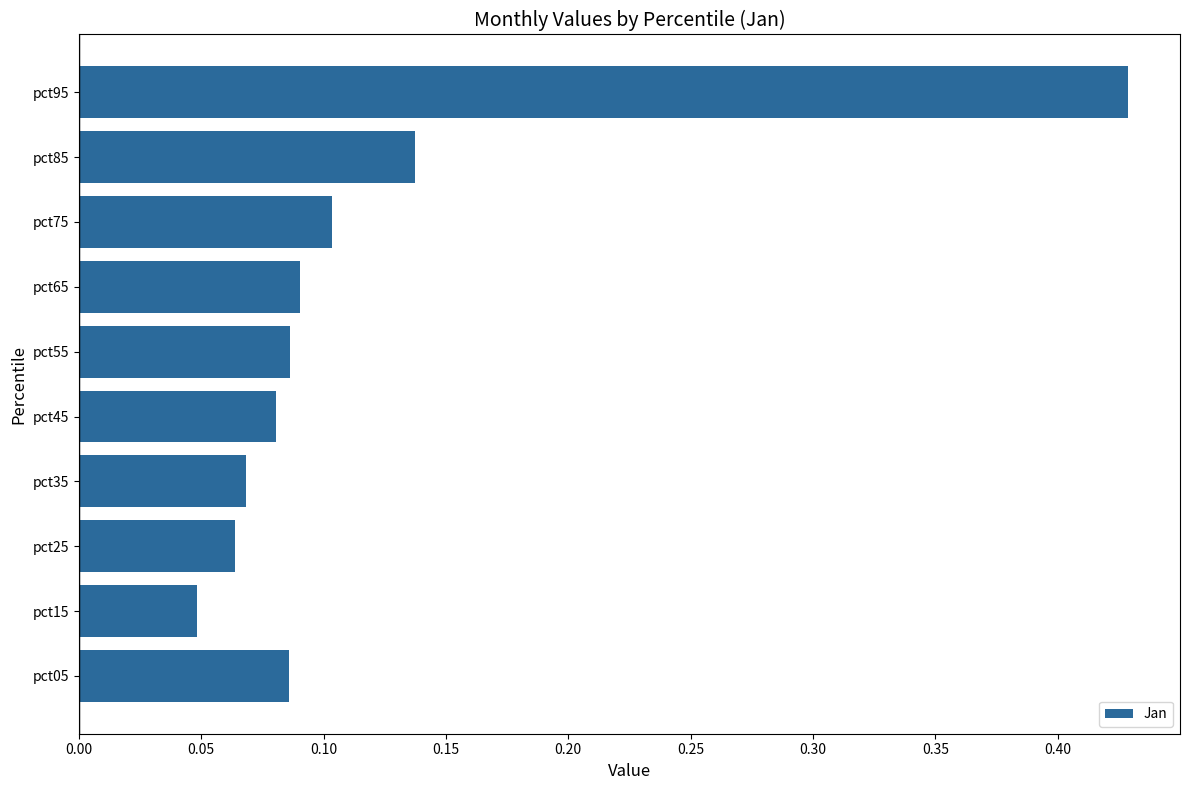

Between pct75 and pct45, which is larger?

pct75